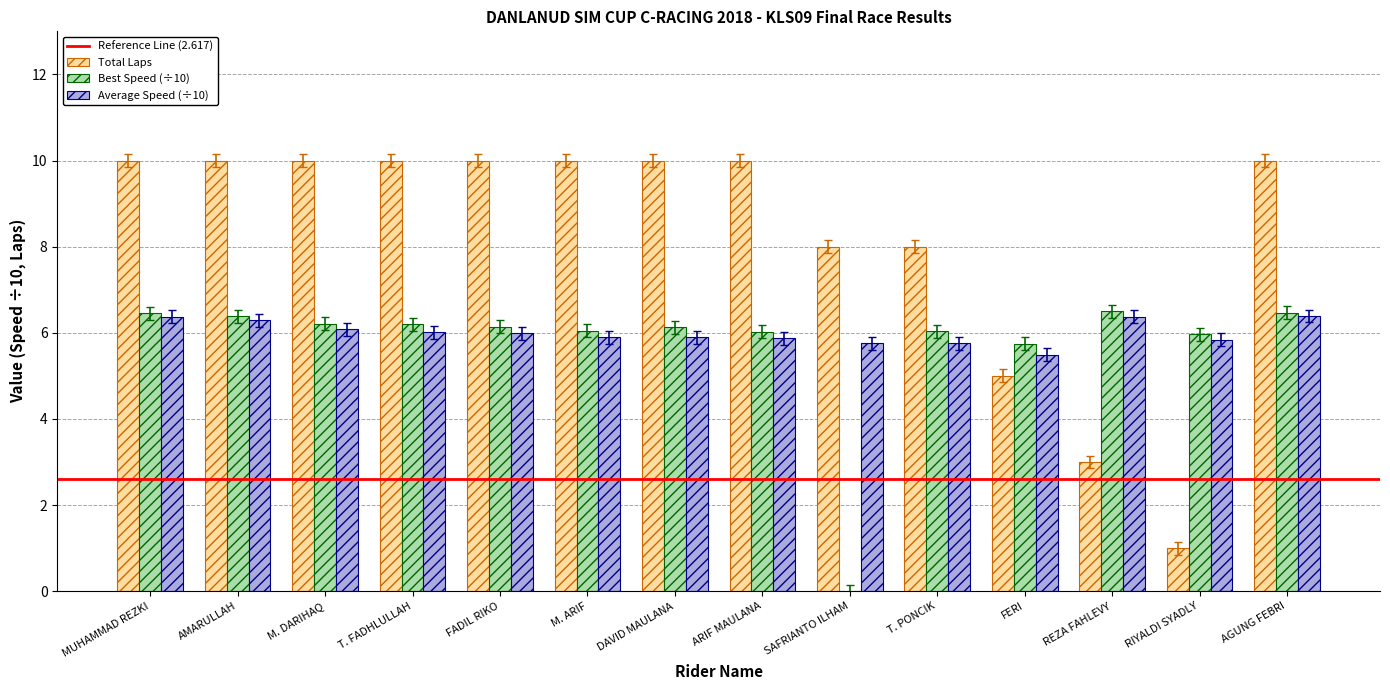

Which series has the largest range (max minus min)?

Total Laps